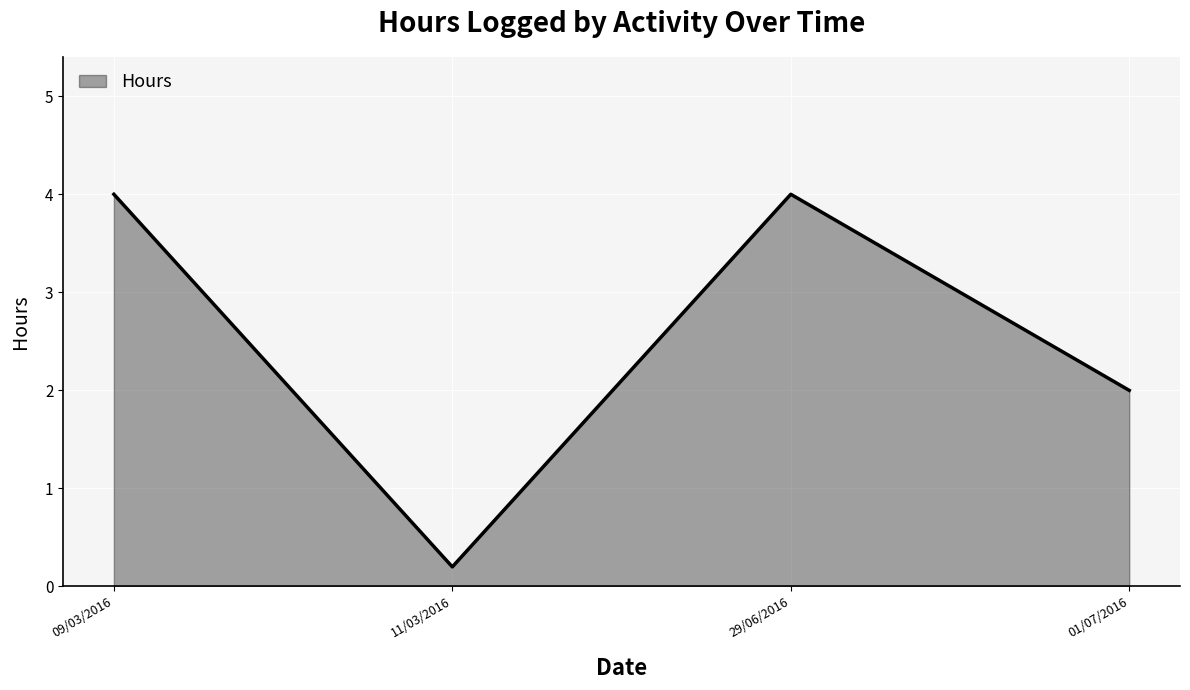

Count the number of data series in this chart.

1